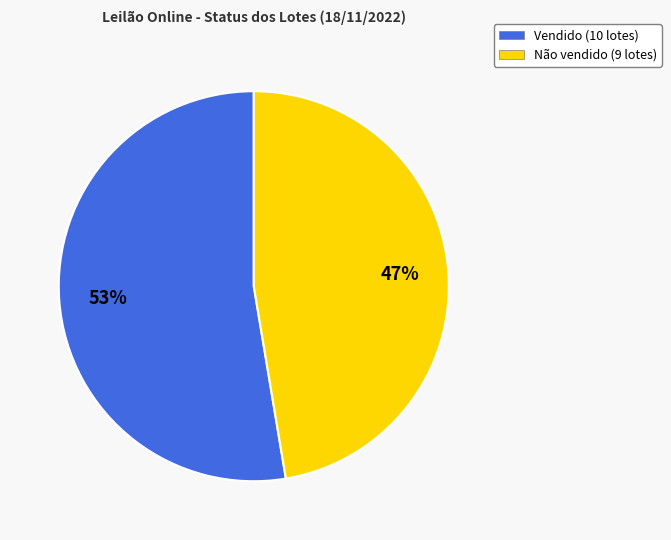

Do Vendido (10 lotes) and Não vendido (9 lotes) together represent more than half of the pie?

Yes